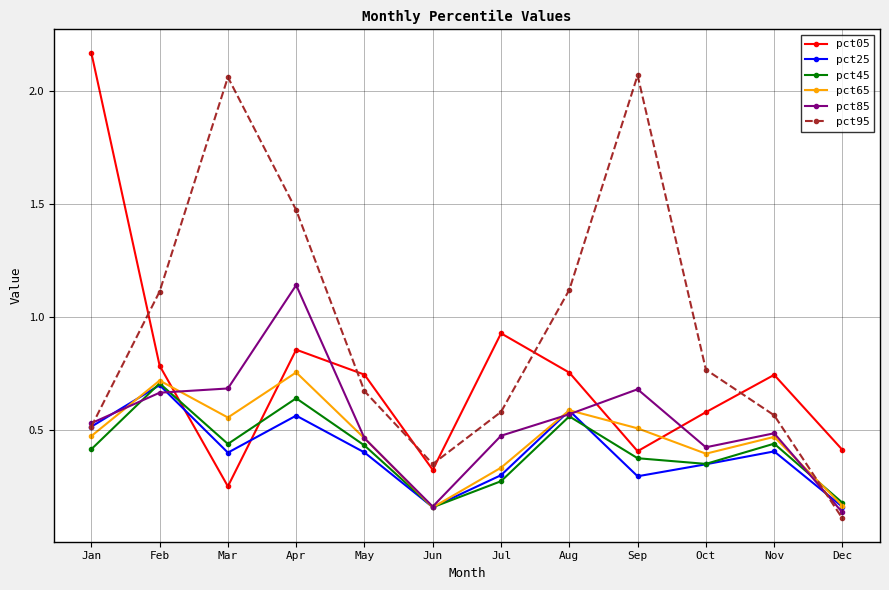

Which series has the widest spread of values?

pct95